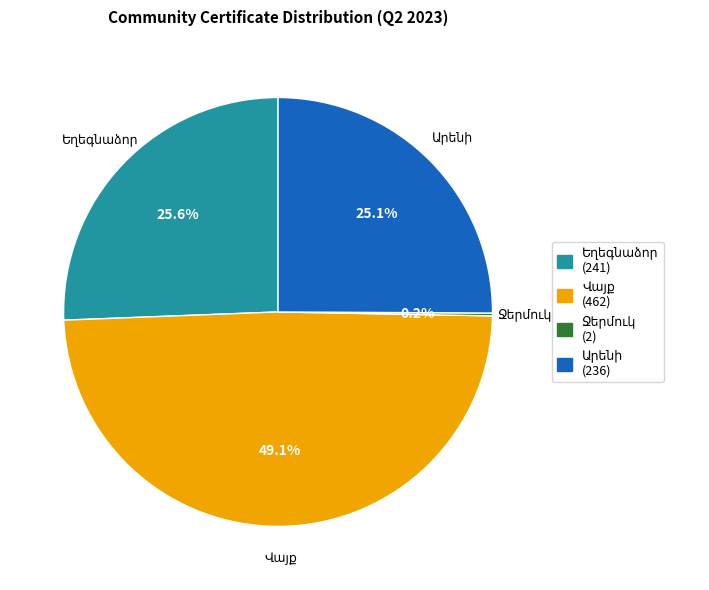

Is there a majority slice in this chart?

No